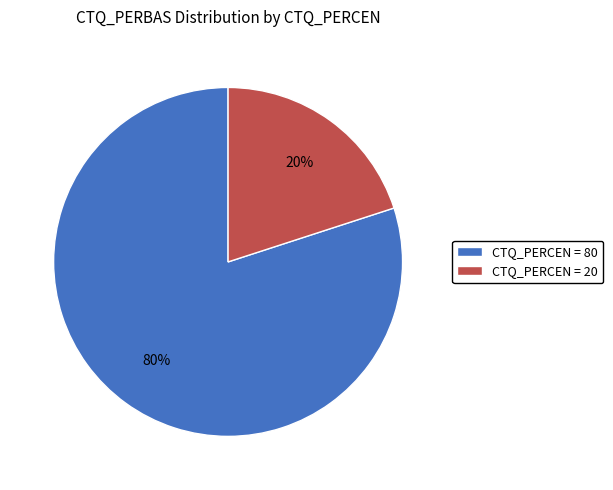

How many slices are in this pie chart?

2